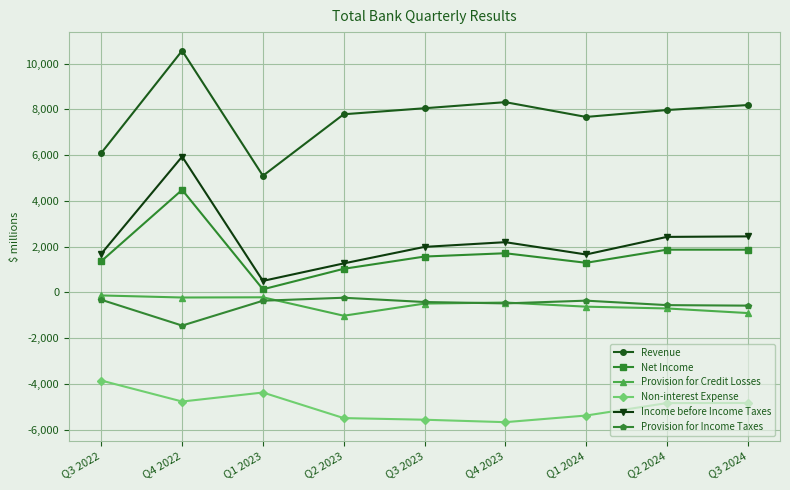

What is the value of the Provision for Income Taxes point at the 5th from the left?

-423